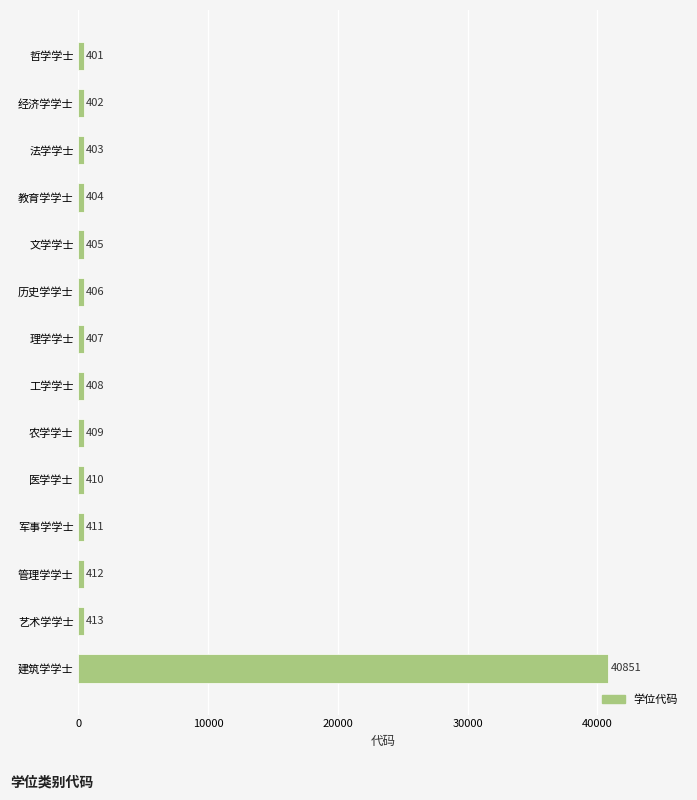

Is it true that the value at 文学学士 is 405?

True